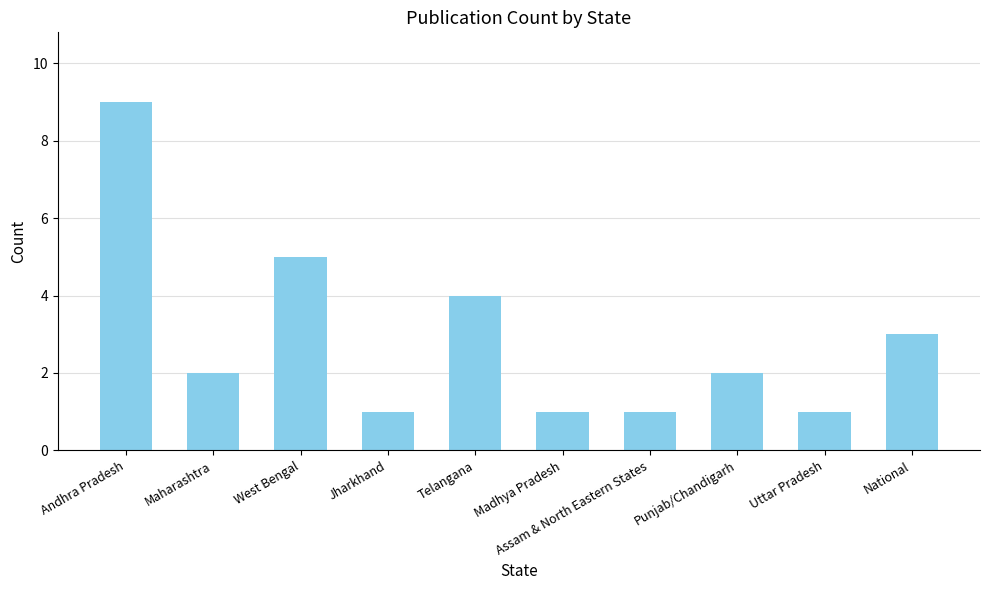

How many bars are there in total?

10